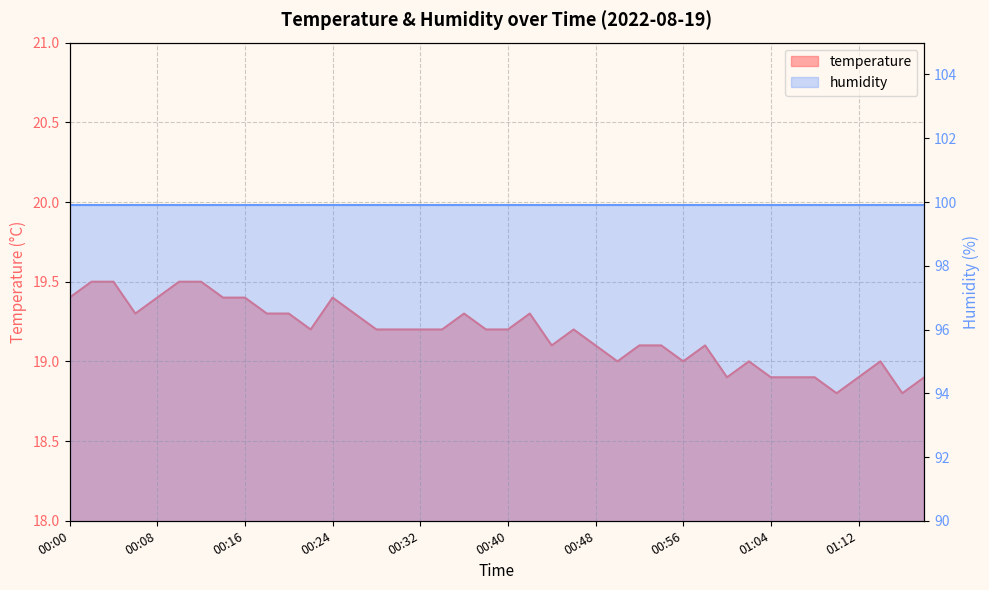

What is the sum of all values?

766.9